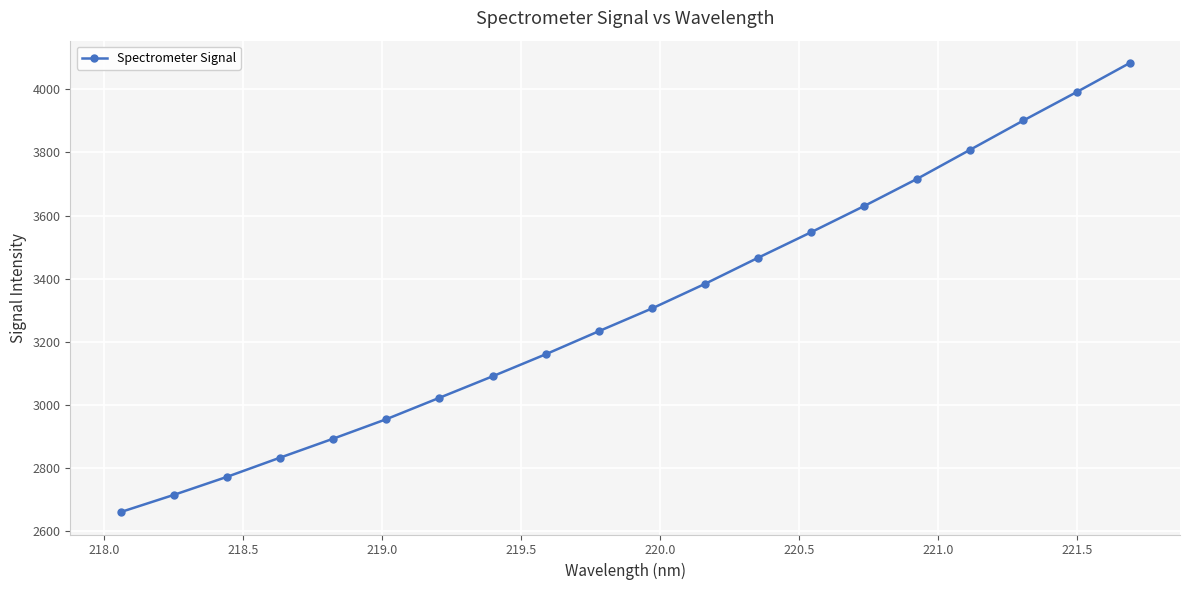

What is the greatest value displayed?

4083.0